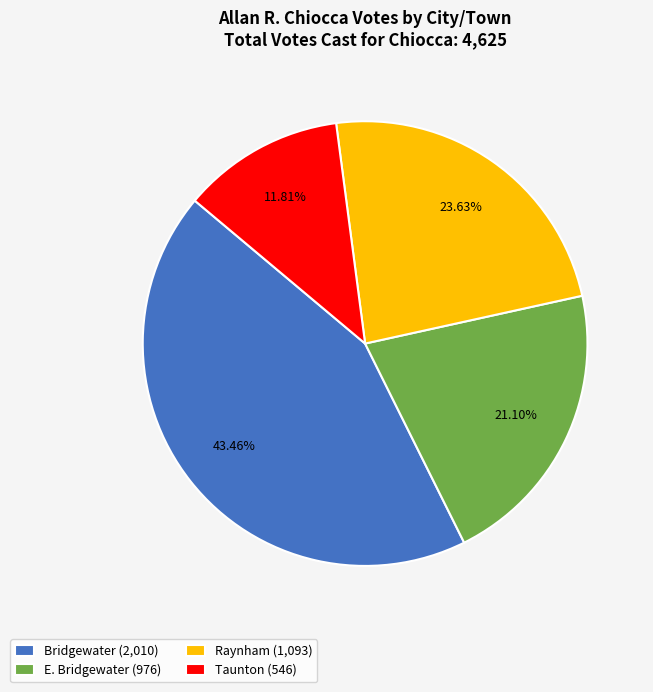

What is the largest slice in the pie chart?

Bridgewater